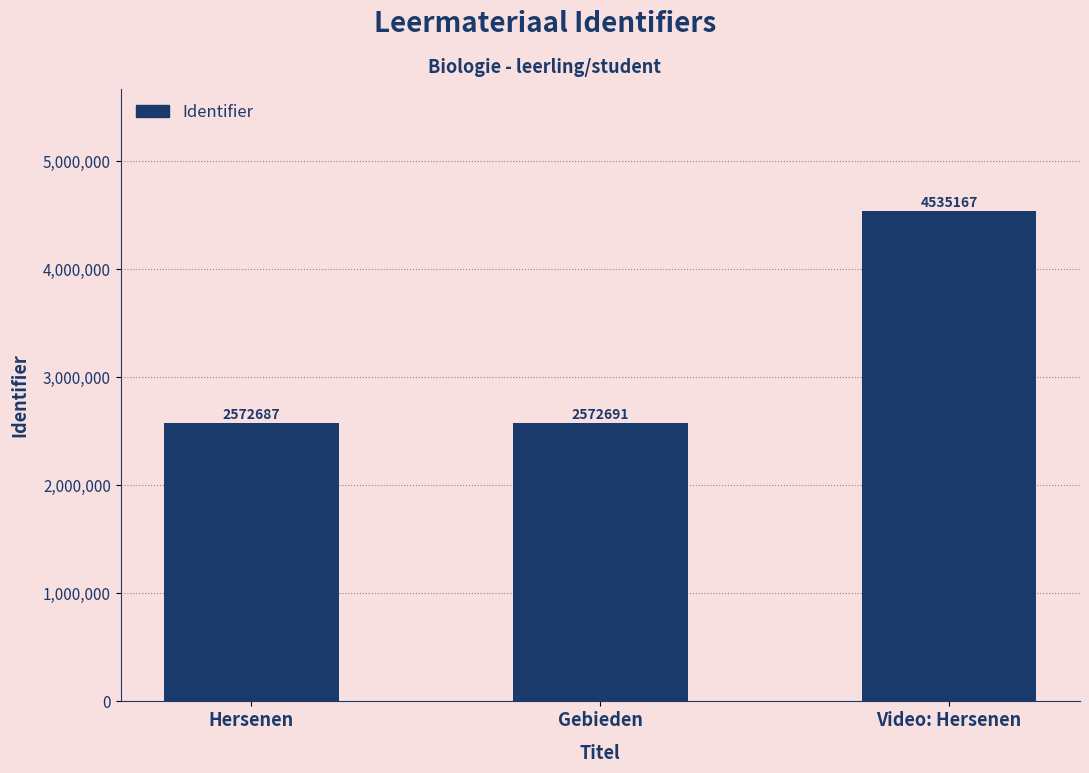

True or false: the data shows 697450 at Hersenen.

False